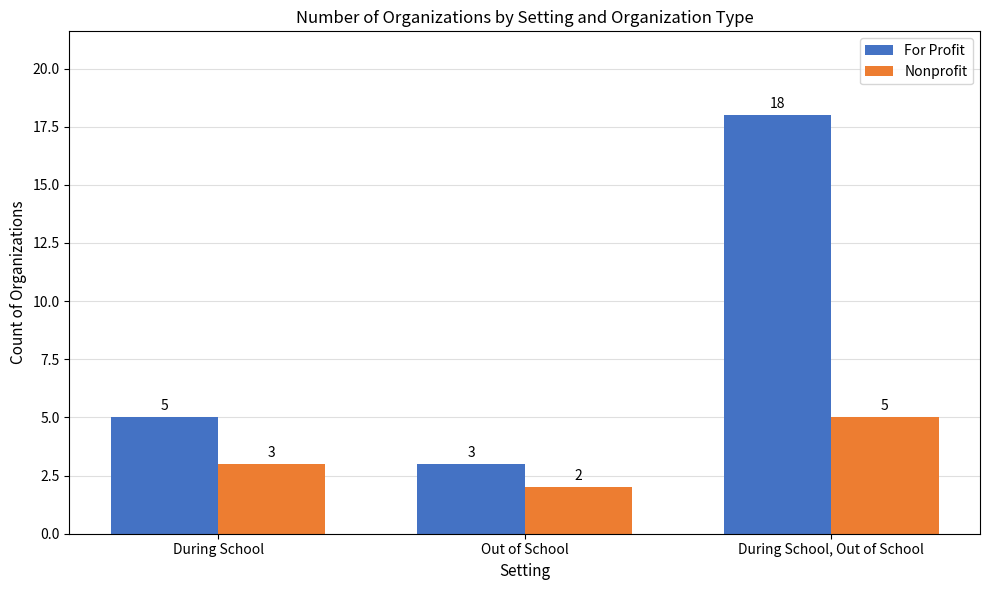

Count the For Profit values in the range 3 to 18.

3